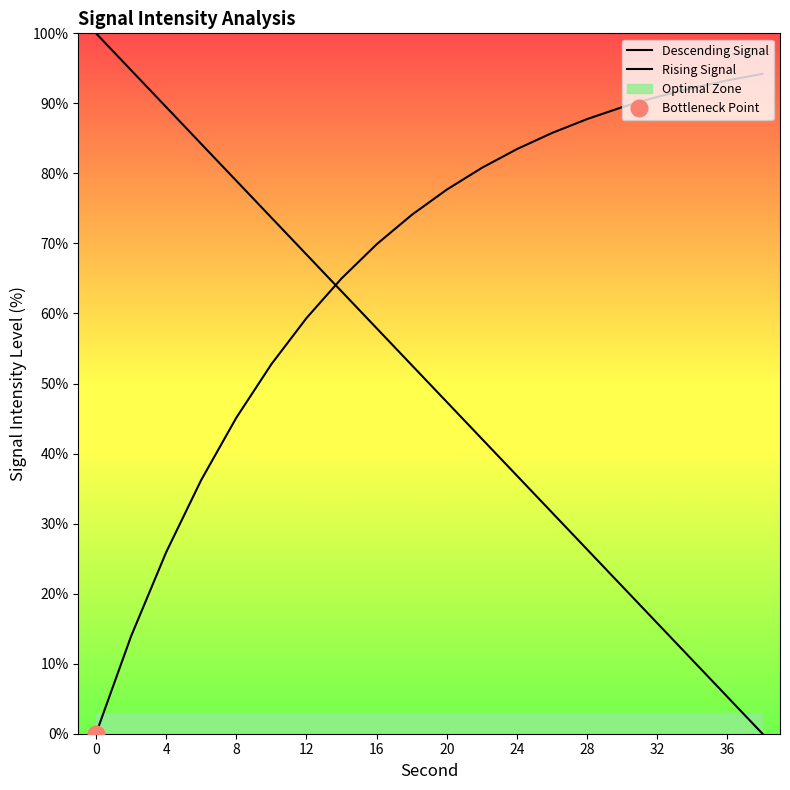

True or false: Rising Signal and Descending Signal cross at least once.

True